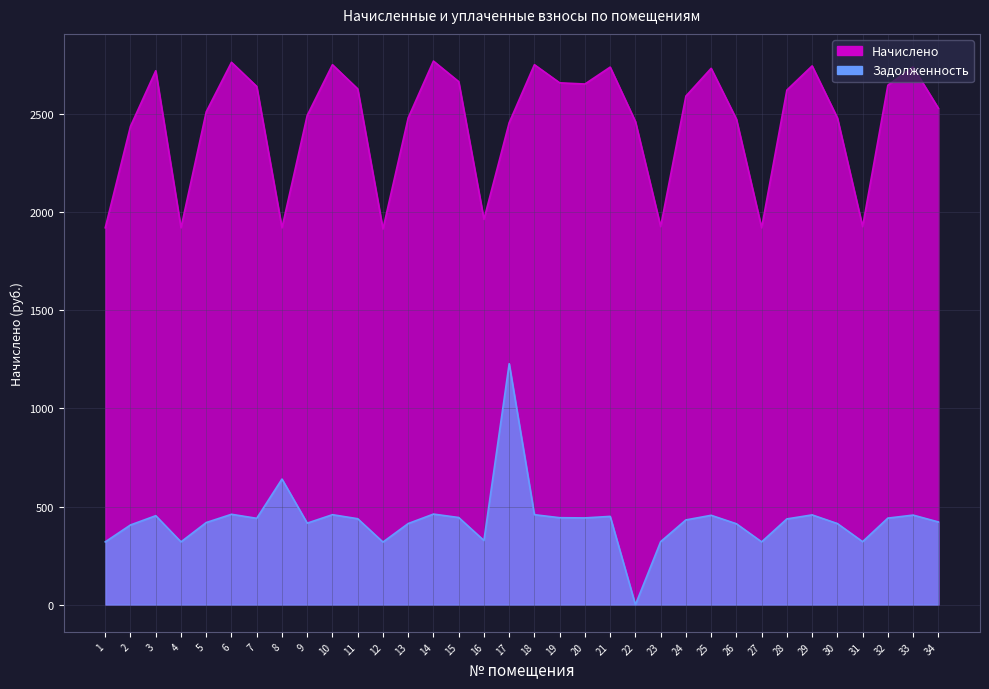

At how many categories does at least one series exceed 2048?

26